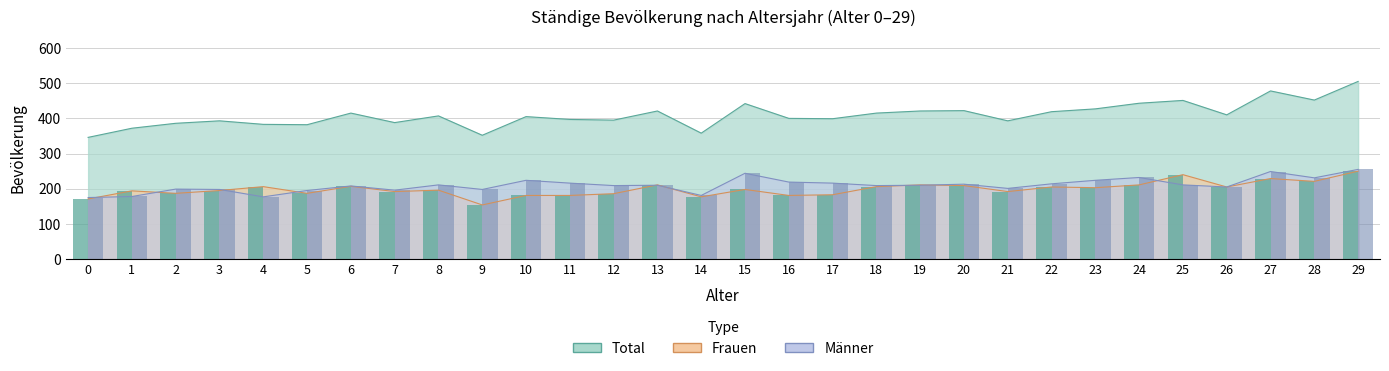

What value does the Männer (bar) series have at 13?

210